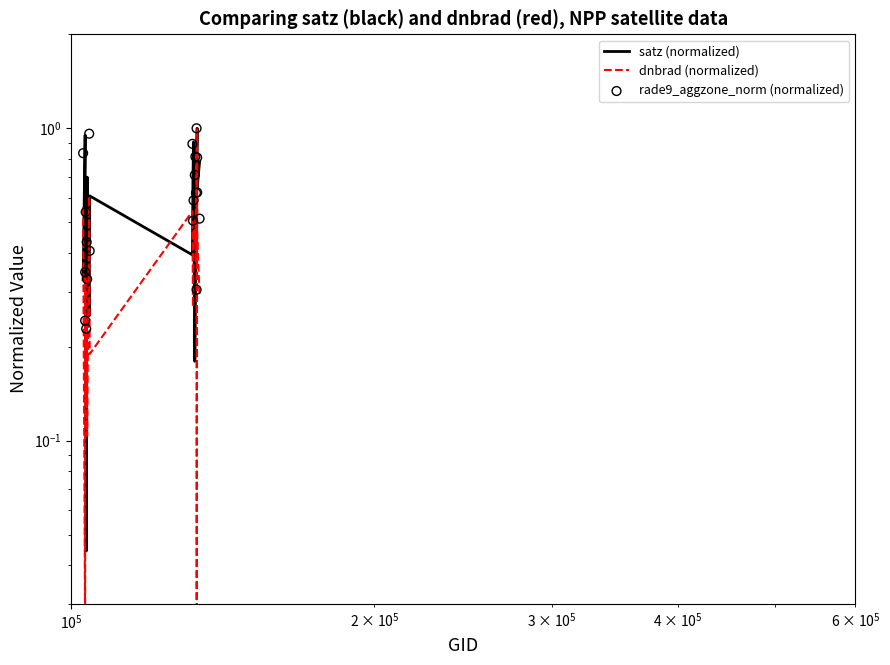

Which series contains the highest Y value?

satz (normalized)